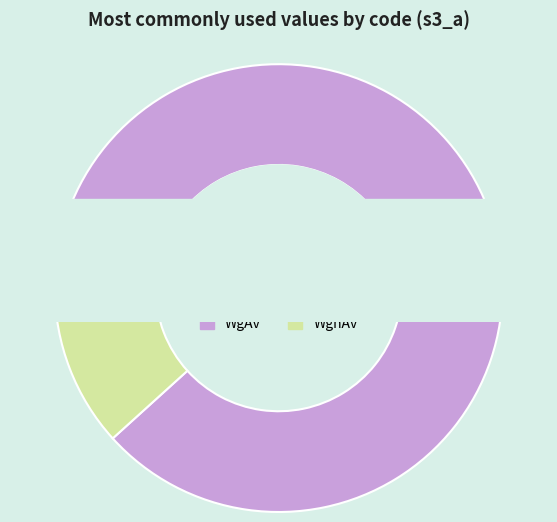

Is it true that WgAv is 88% of the pie?

True